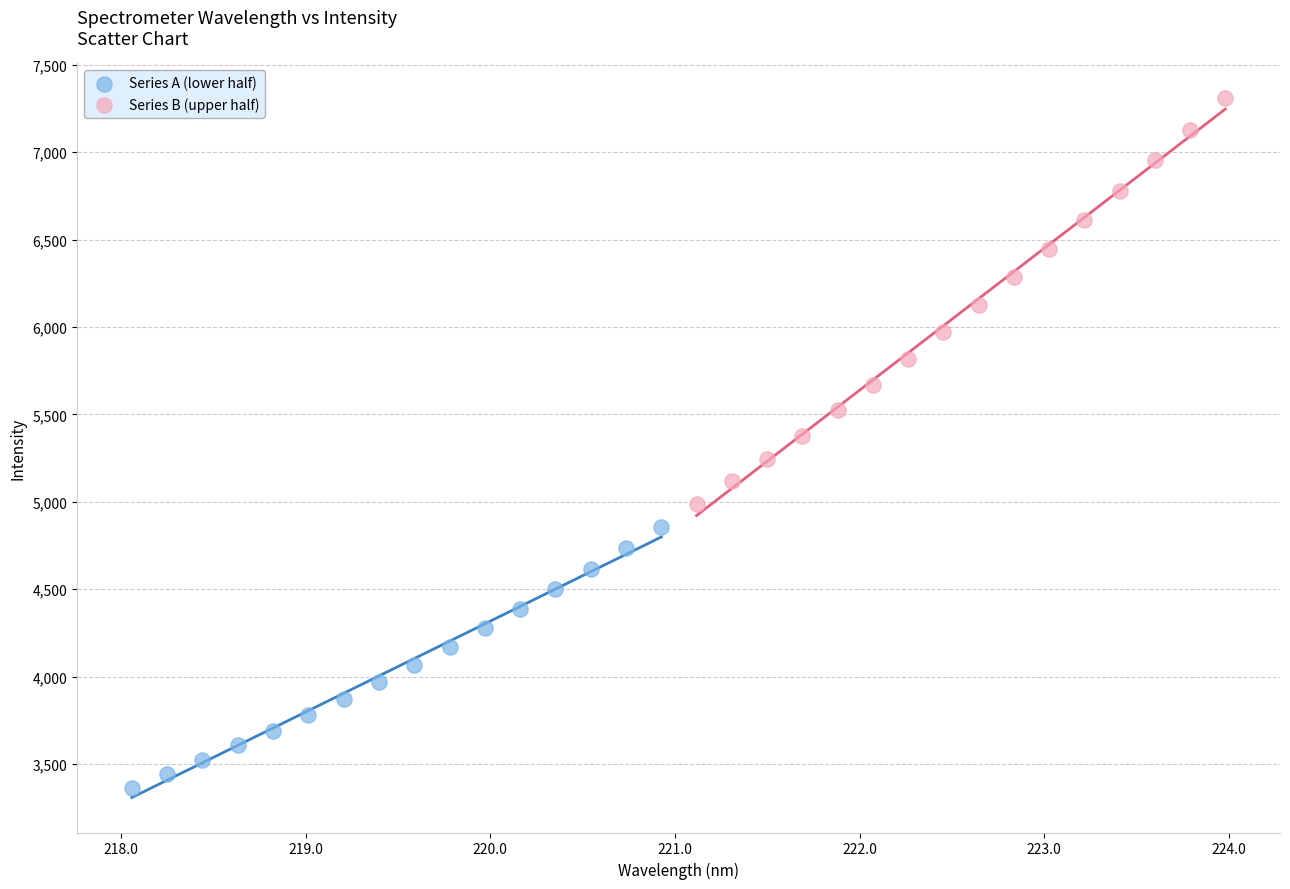

Which series has the largest Y range (max minus min)?

Series B (upper half)